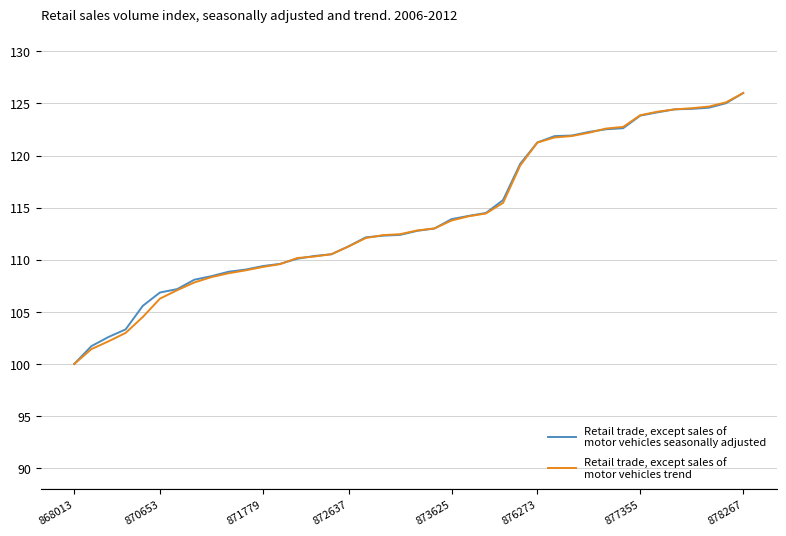

What is the greatest value displayed?

126.0